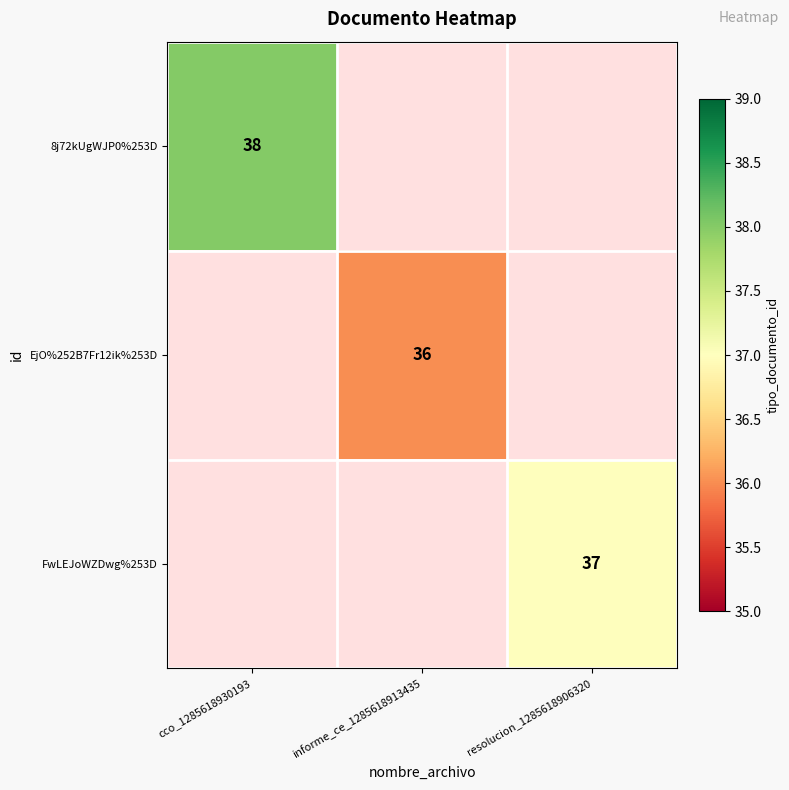

Between resolucion_1285618906320 and cco_1285618930193, which is larger?

cco_1285618930193